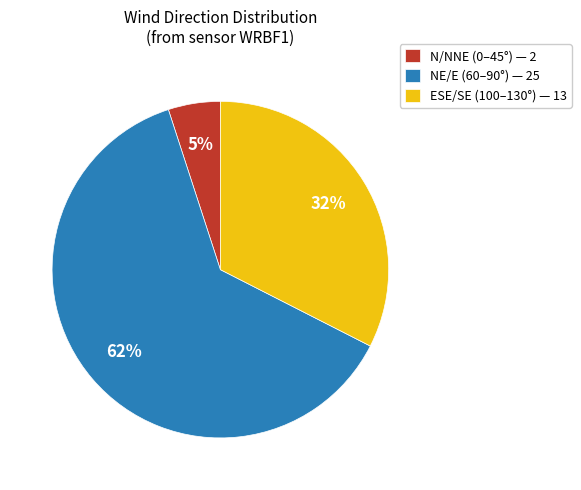

What percentage is the N/NNE (0–45°) — 2 slice, to the nearest percent?

5%